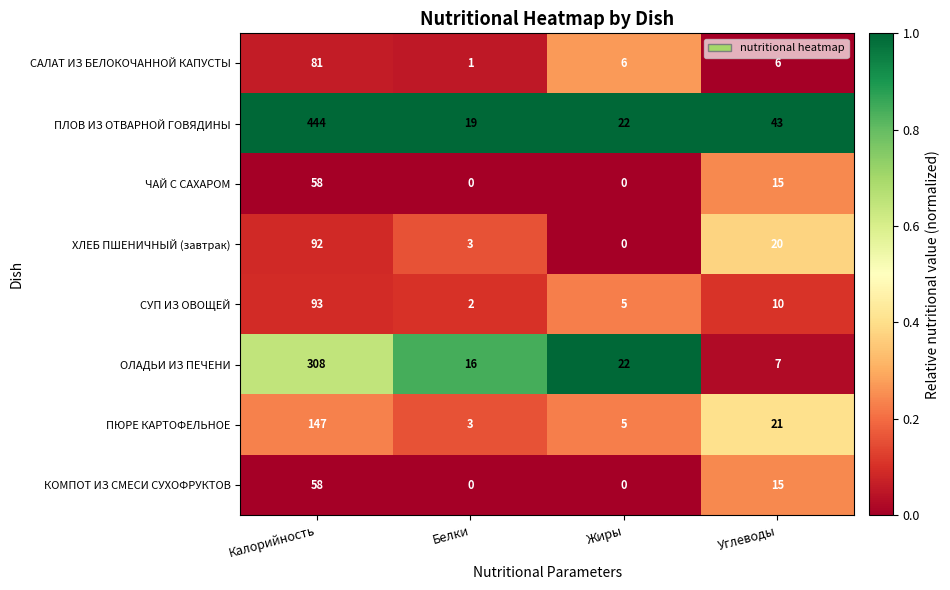

What is the difference between the КОМПОТ ИЗ СМЕСИ СУХОФРУКТОВ values at Жиры and Калорийность?

58